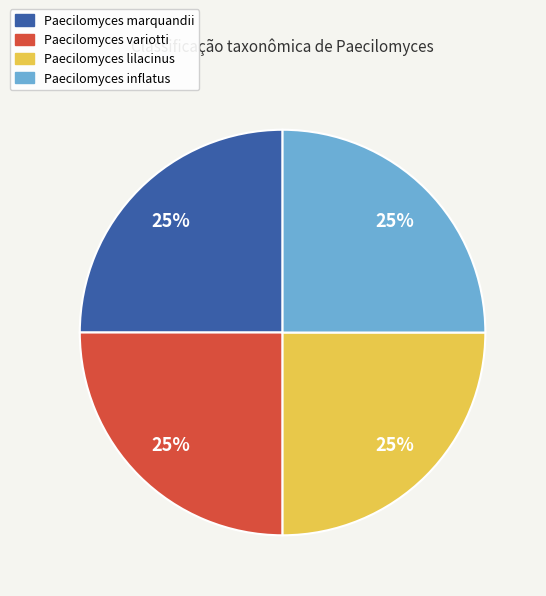

The Paecilomyces lilacinus slice represents 32% of the pie. True or false?

False